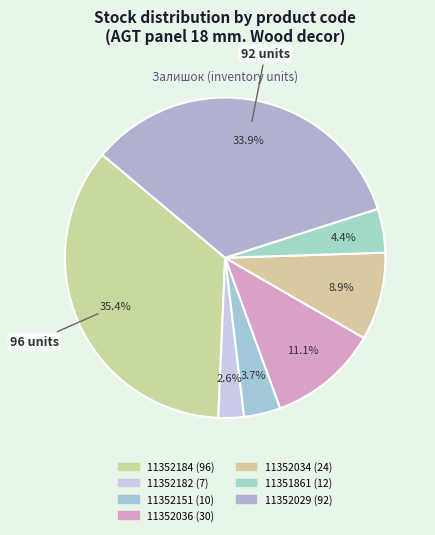

To the nearest percent, what is the difference between the largest and smallest slice percentages?

33%